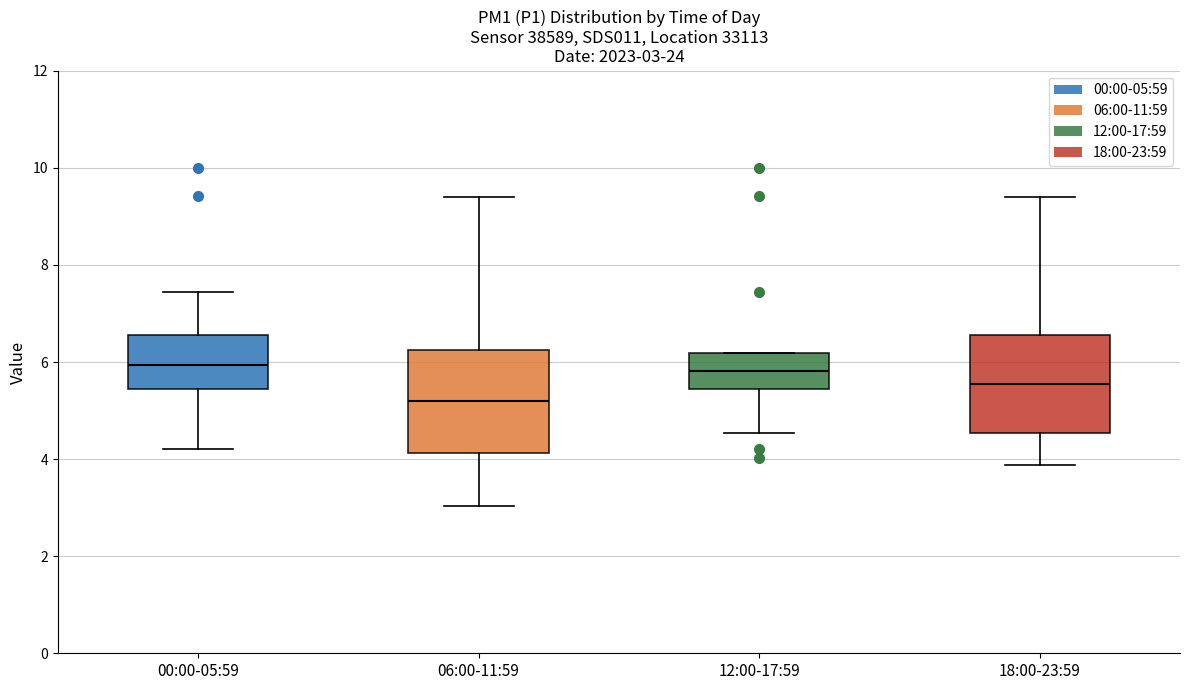

Which box has the lowest median line?

06:00-11:59